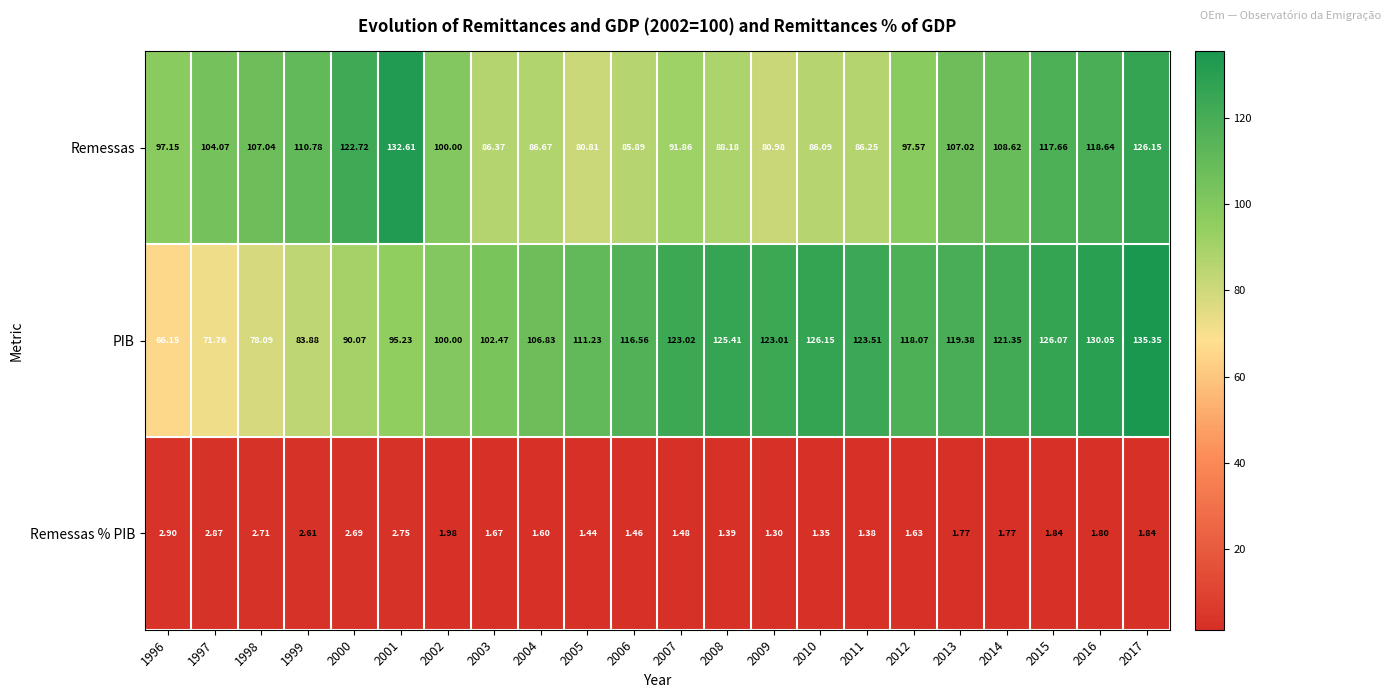

Which series changed the most between 2000 and 2007?

PIB